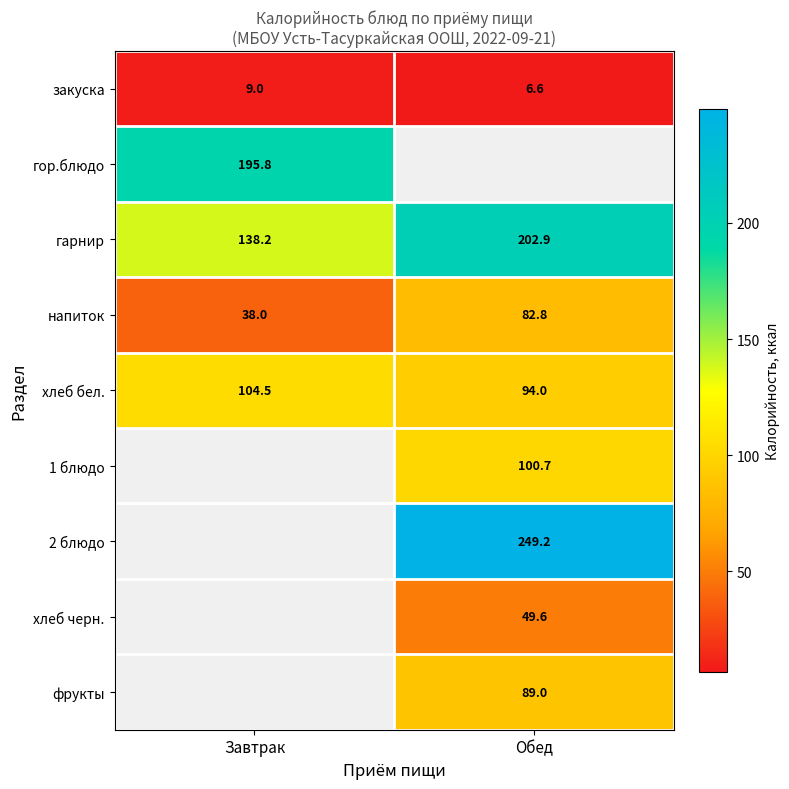

What is the difference between the maximum and minimum values in the хлеб бел. series?

10.5